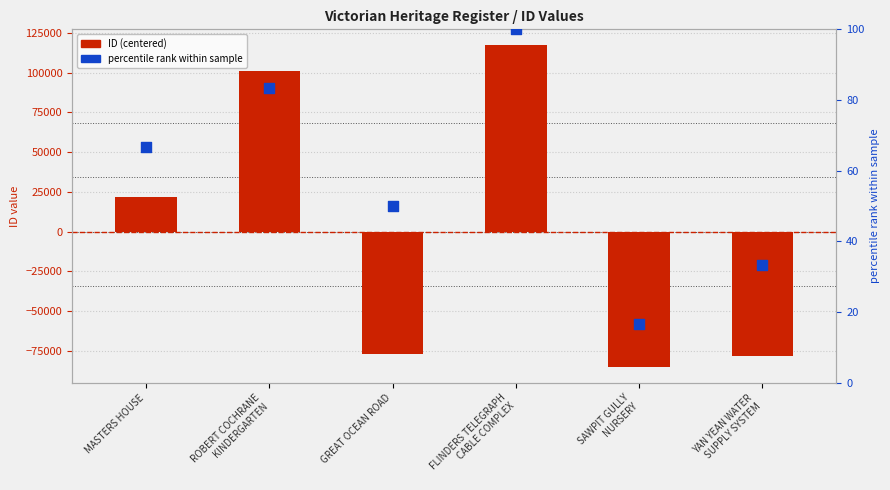

Which series has the widest spread of Y values?

ID (centered)